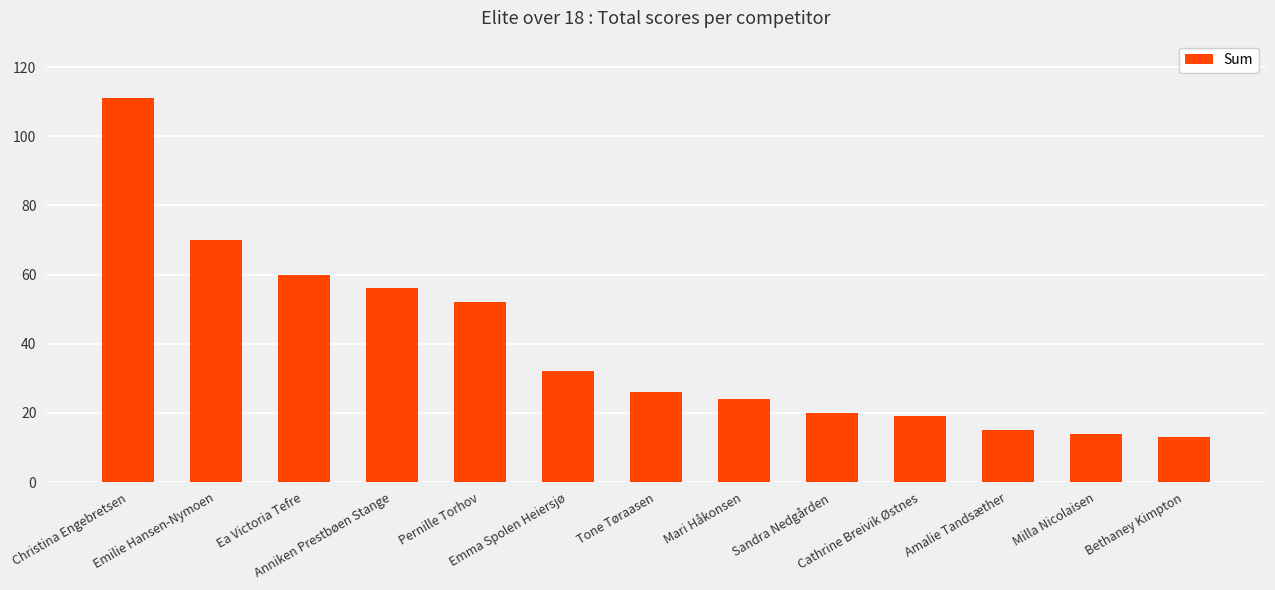

What is the approximate value at Mari Håkonsen, to the nearest 5?

25